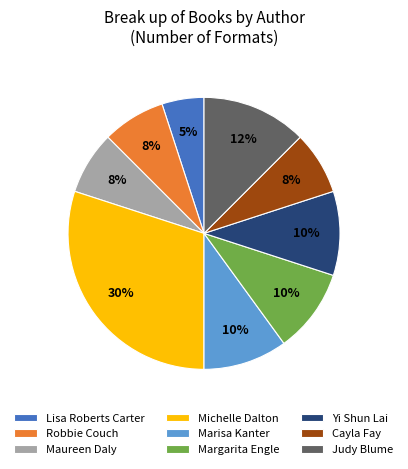

Which slice is the smallest?

Lisa Roberts Carter